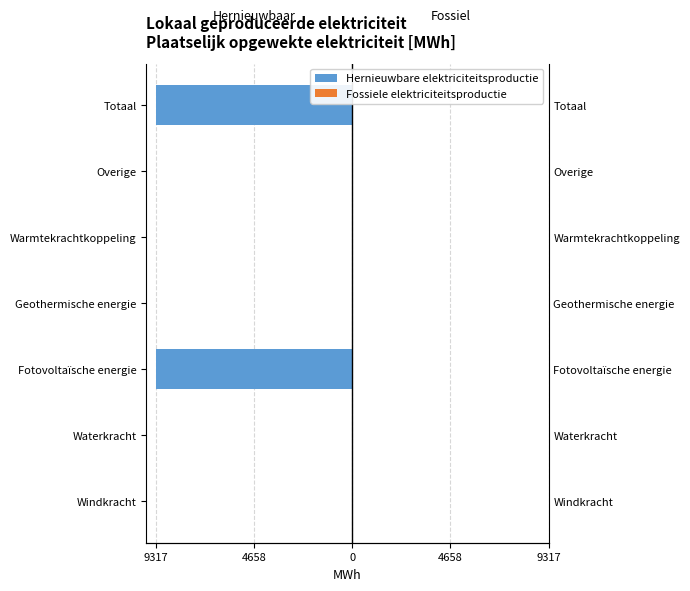

Between 4658 and 4658, which series saw the biggest shift?

Hernieuwbare elektriciteitsproductie